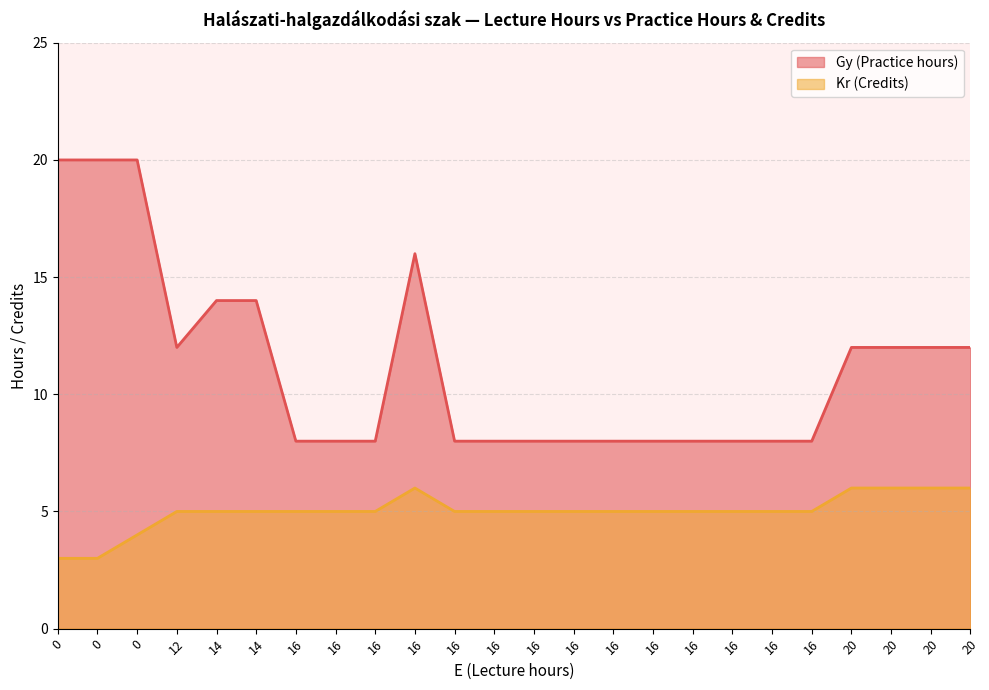

Is it true that Gy (Practice hours) equals 12 at 20?

True